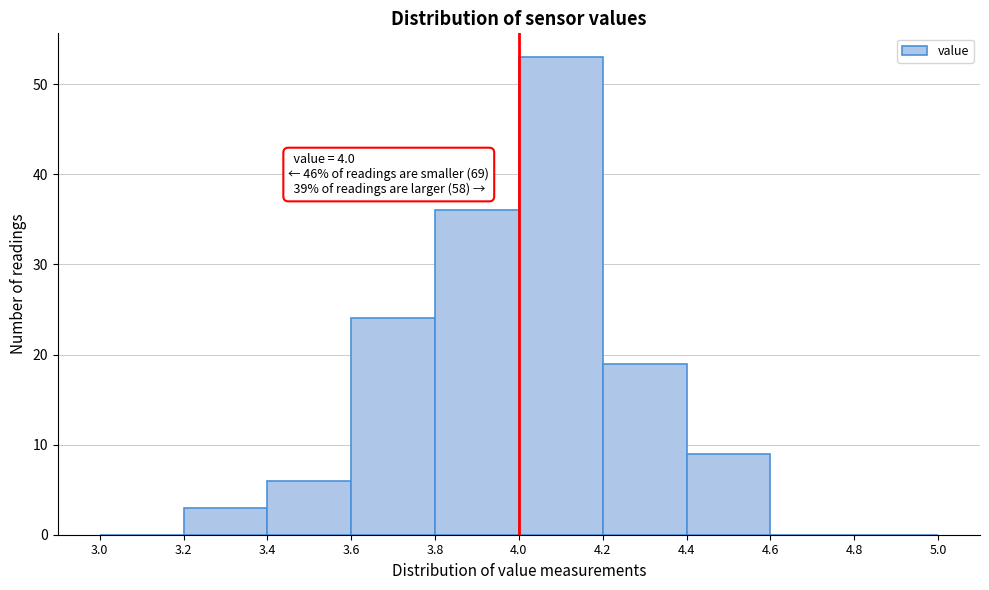

Over which range of the x-axis is the bar tallest?

4.0 to 4.2